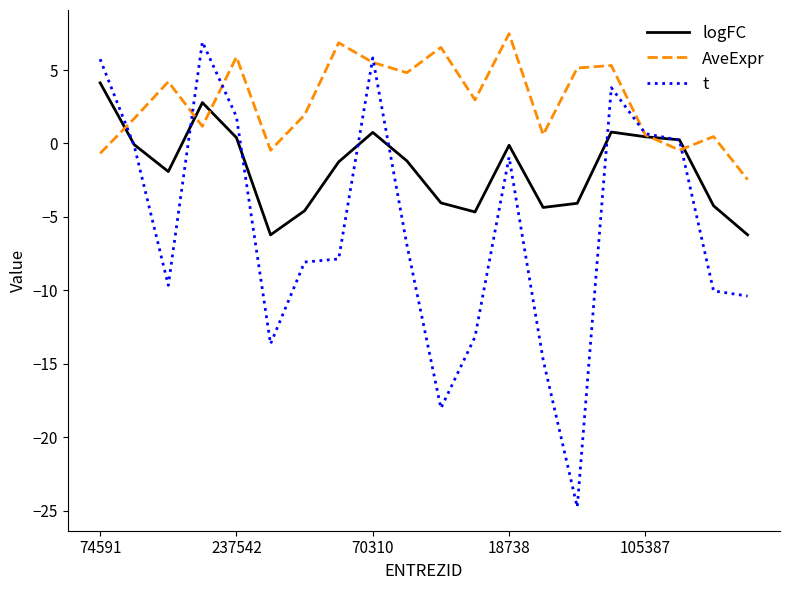

List the series in order of their overall mean, lowest first.

t, logFC, AveExpr